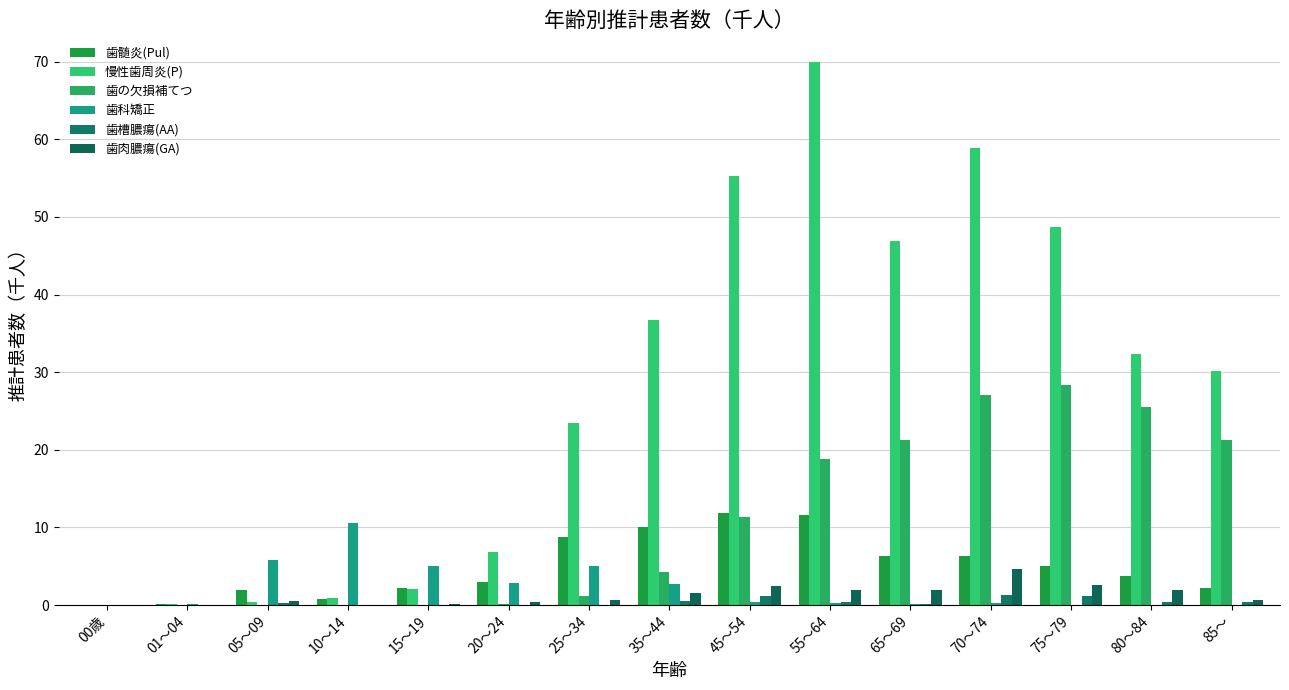

What is the label of the 7th bar from the right?

45～54